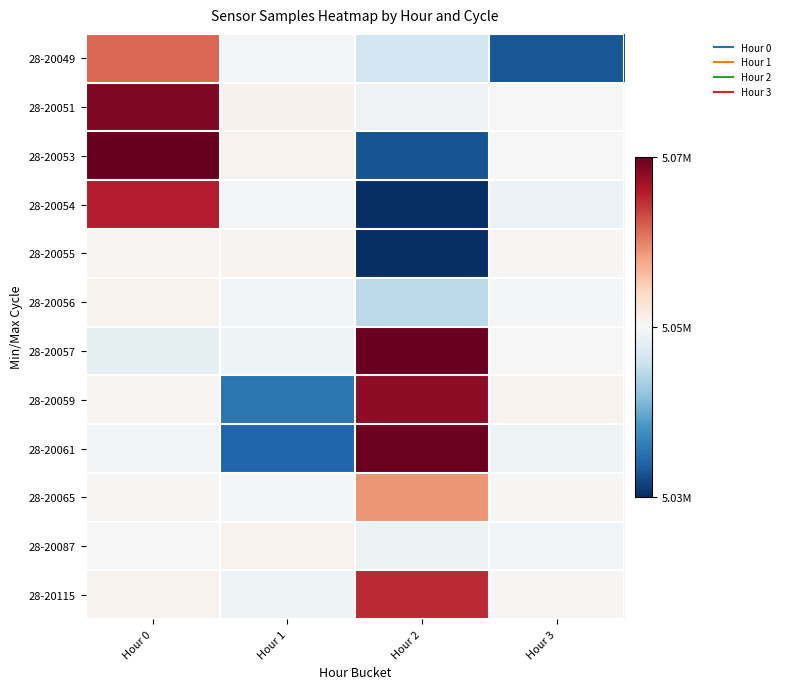

Reading right to left, transcribe all the data shown in this chart.

28-20049: Hour 3=5029290	Hour 2=5043116	Hour 1=5046877	Hour 0=5059144
28-20051: Hour 3=5047350	Hour 2=5046388	Hour 1=5048105	Hour 0=5066708
28-20053: Hour 3=5047104	Hour 2=5029121	Hour 1=5047981	Hour 0=5068071
28-20054: Hour 3=5046022	Hour 2=5026311	Hour 1=5046856	Hour 0=5063585
28-20055: Hour 3=5047452	Hour 2=5026444	Hour 1=5047775	Hour 0=5047678
28-20056: Hour 3=5046873	Hour 2=5041565	Hour 1=5046641	Hour 0=5047880
28-20057: Hour 3=5047104	Hour 2=5067821	Hour 1=5046282	Hour 0=5045324
28-20059: Hour 3=5047897	Hour 2=5065893	Hour 1=5031916	Hour 0=5047356
28-20061: Hour 3=5046241	Hour 2=5067654	Hour 1=5030690	Hour 0=5046689
28-20065: Hour 3=5047356	Hour 2=5056451	Hour 1=5046777	Hour 0=5047452
28-20087: Hour 3=5046689	Hour 2=5046164	Hour 1=5047948	Hour 0=5047104
28-20115: Hour 3=5047452	Hour 2=5062756	Hour 1=5046244	Hour 0=5047897